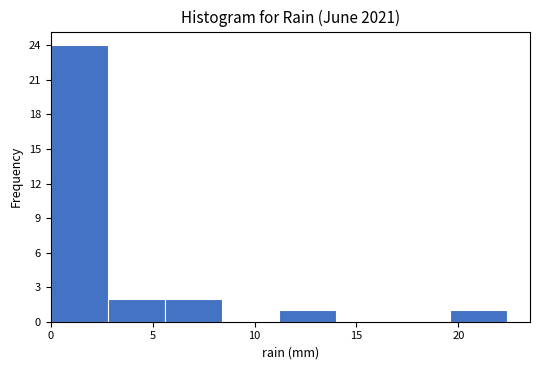

Reading left to right, transcribe this chart: for each bar, give the range it covers on the x-axis and its height. Neither the bar edges nor the heights are printed on the chart, so give them approximately, as read against the axes.

0.0 to 2.8: 24
2.8 to 5.6: 2
5.6 to 8.4: 2
8.4 to 11.2: 0
11.2 to 14.0: 1
14.0 to 16.8: 0
16.8 to 19.6: 0
19.6 to 22.4: 1